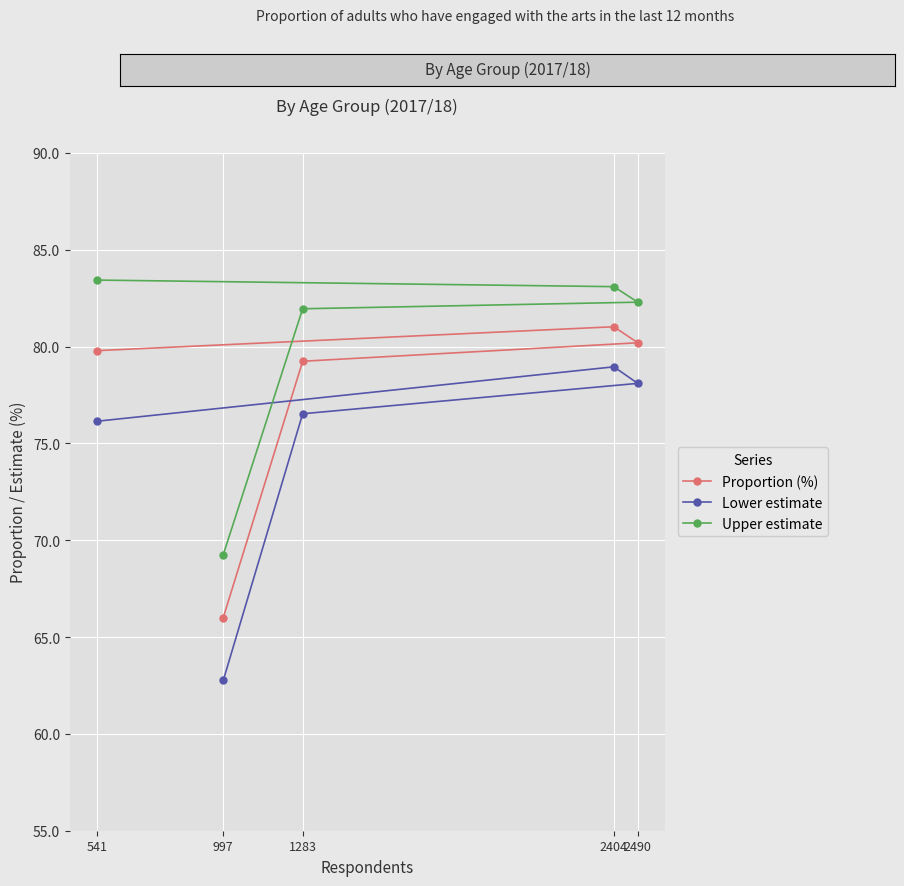

At which label does Upper estimate reach its peak?

541